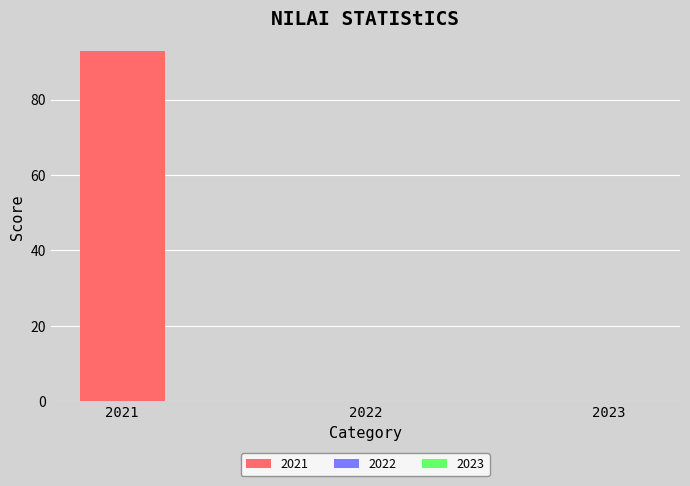

Between 2023 and 2021, which is larger?

2021